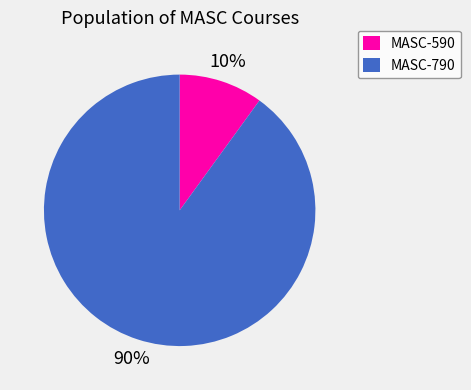

What is the majority slice?

MASC-790